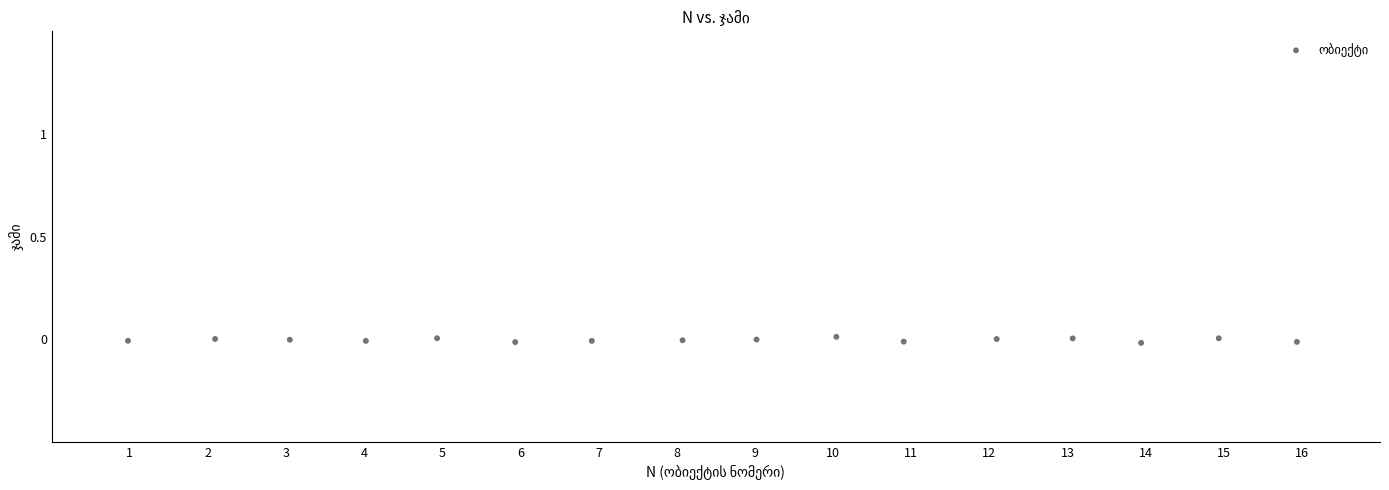

What is the range of X values (max minus min)?

15.0